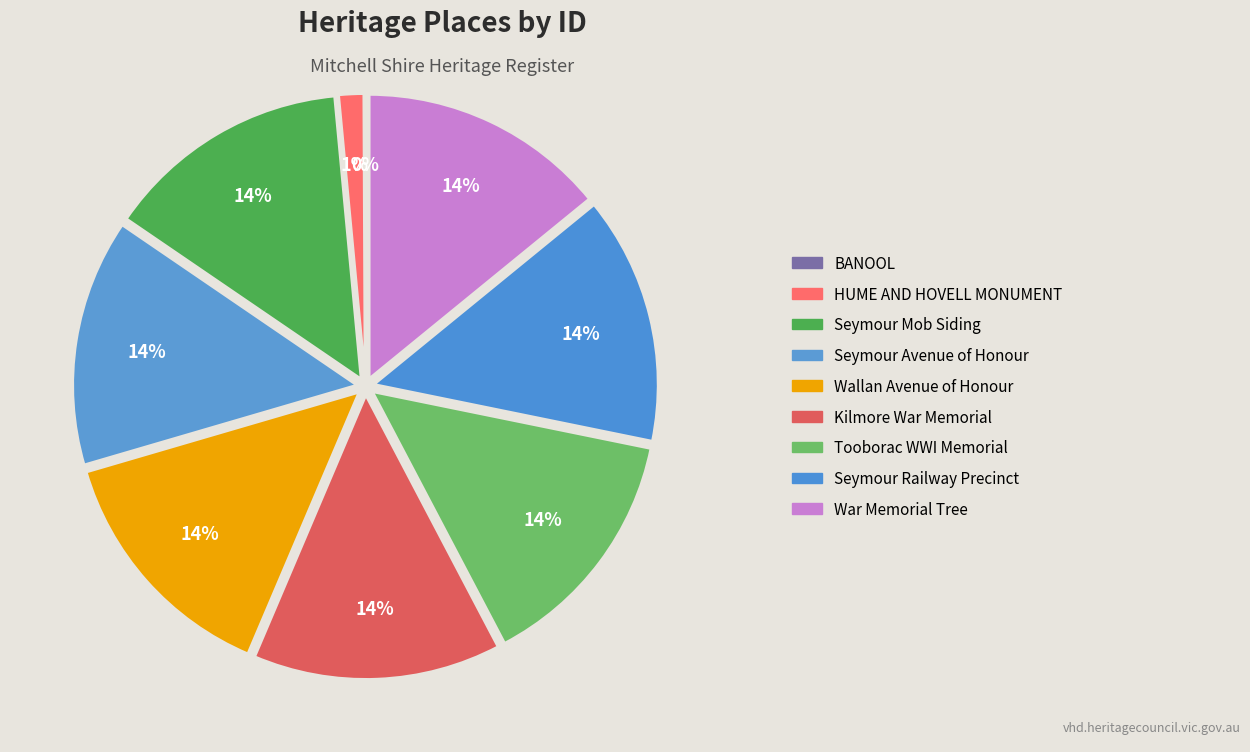

How many slices are in this pie chart?

9